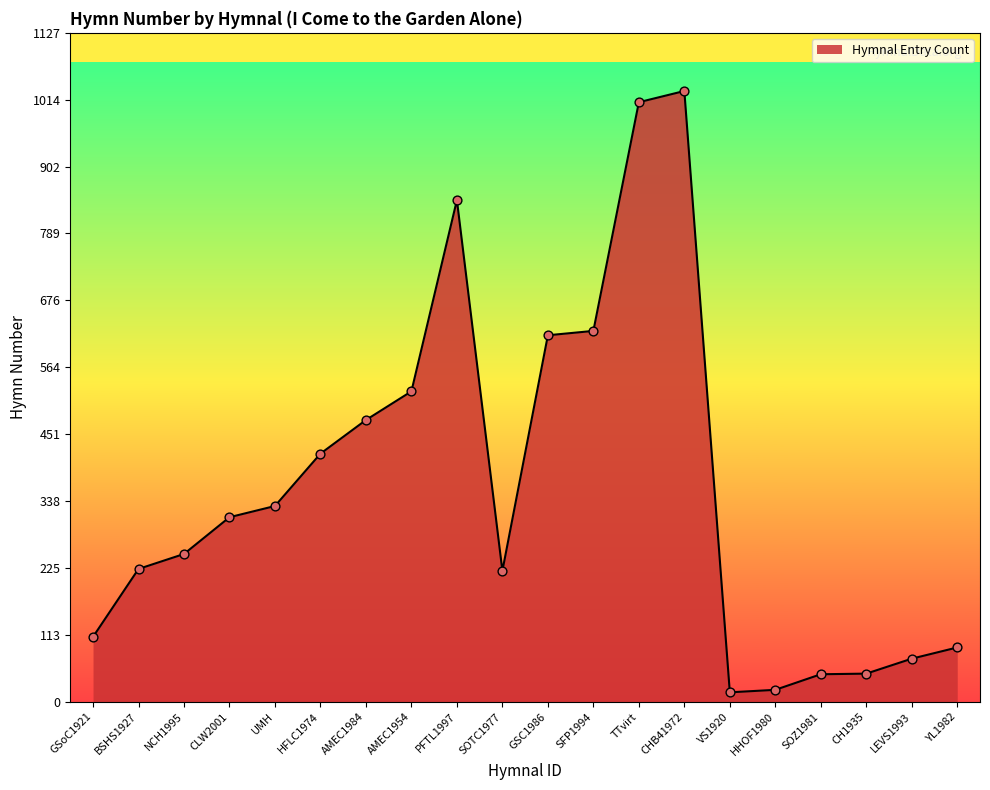

What is the ratio of the value at TTvirt to the value at GSC1986?

1.6